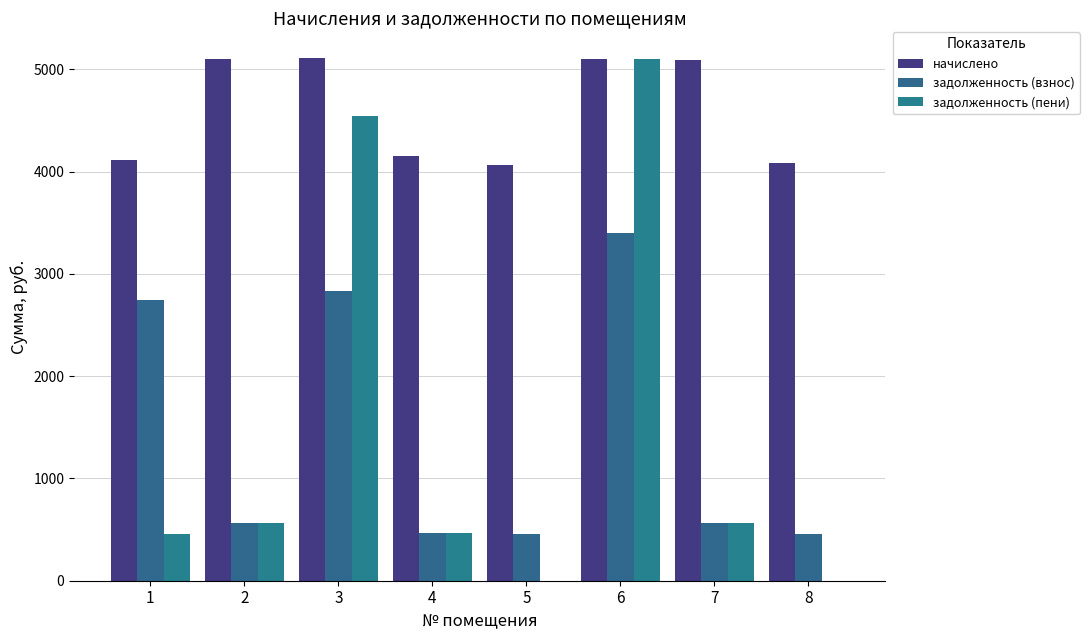

How many values in the начислено series exceed 5089?

4